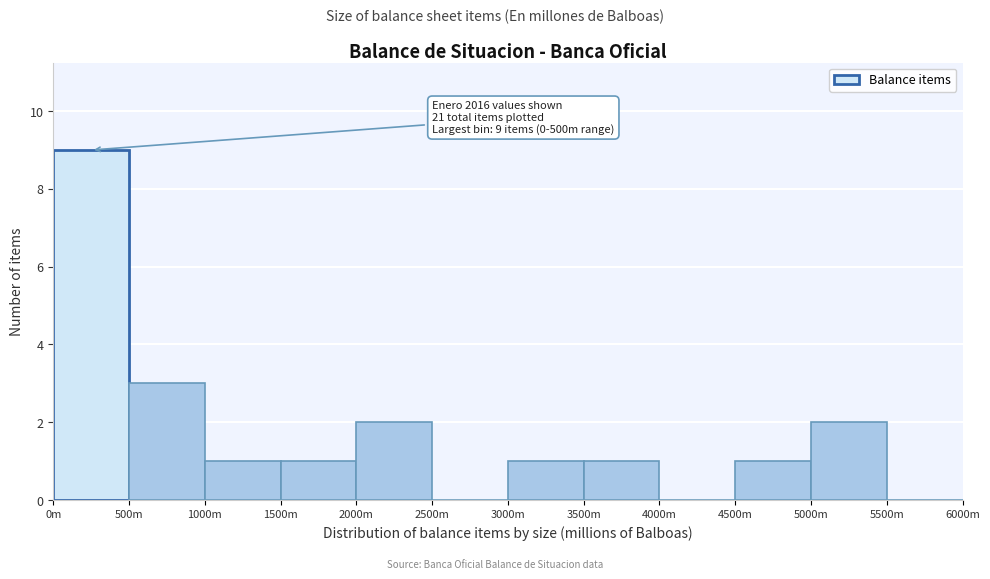

Reading left to right, list all the values displayed in this chart.

0m=9	500m=3	1000m=1	1500m=1	2000m=2	2500m=0	3000m=1	3500m=1	4000m=0	4500m=1	5000m=2	5500m=0